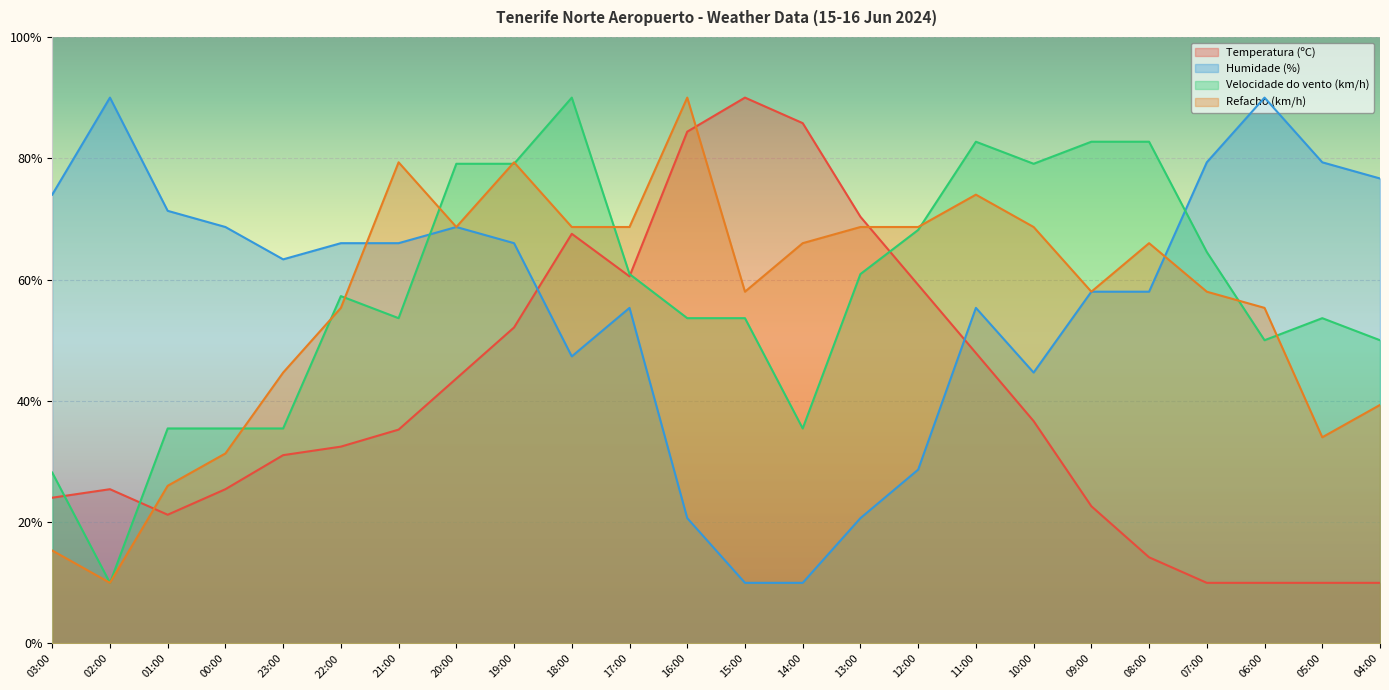

What is the difference between the maximum and minimum values in the Temperatura (ºC) series?

80.0